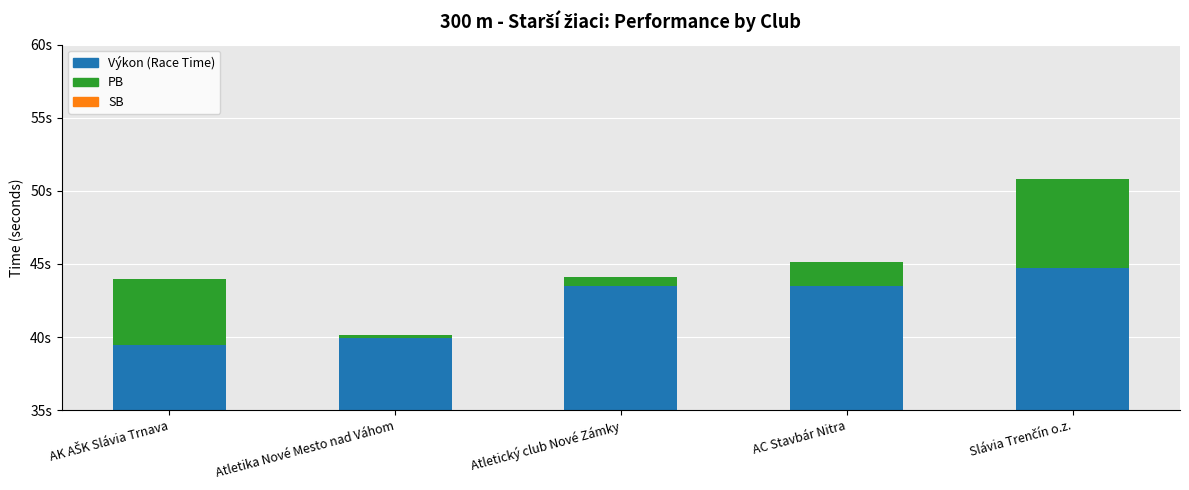

Where is PB nearest to the value 3?

AC Stavbár Nitra